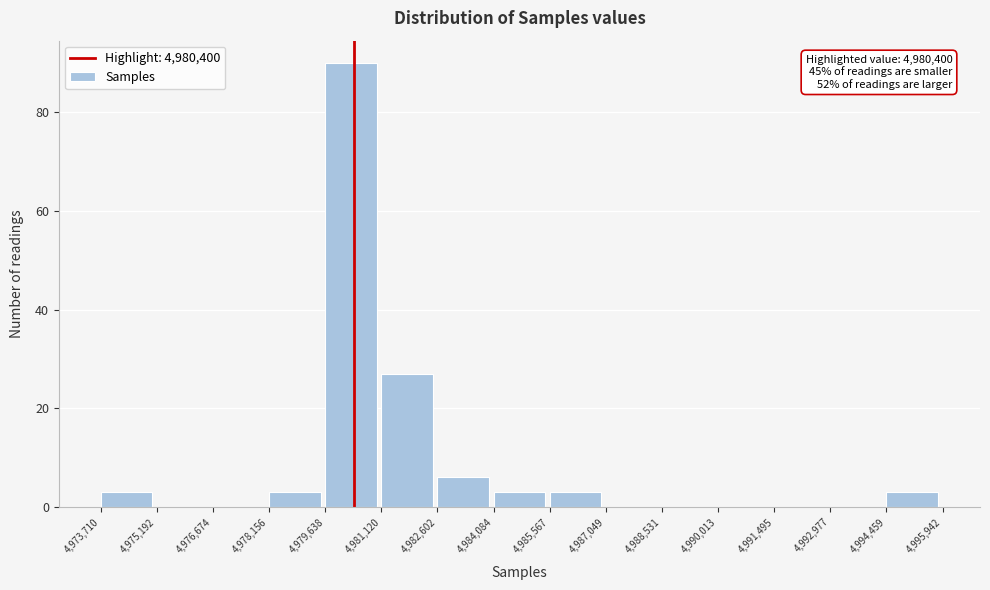

Over which range of the x-axis is the bar tallest?

4,979,638 to 4,981,120